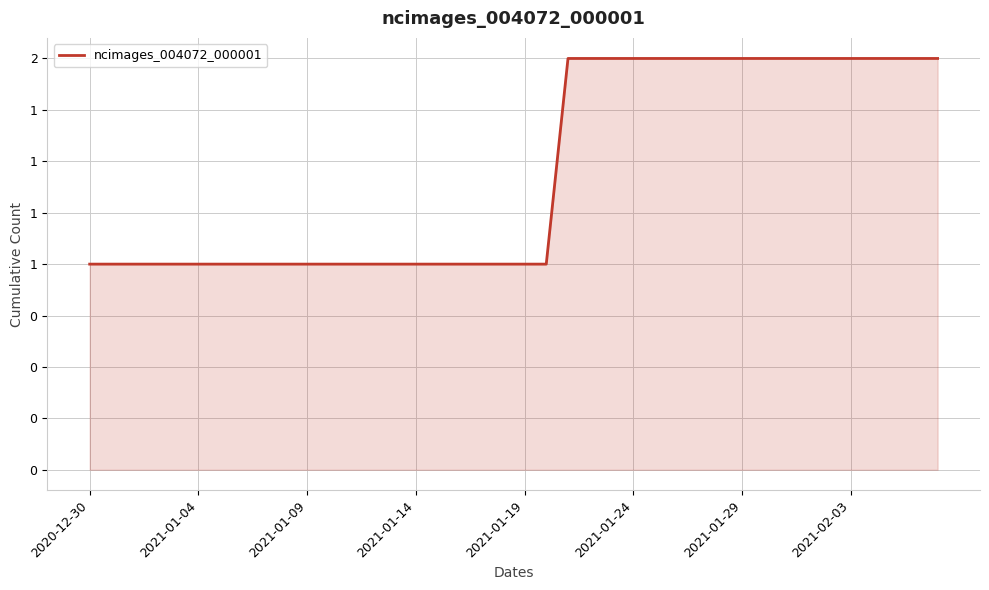

Does the chart have visible grid lines?

Yes